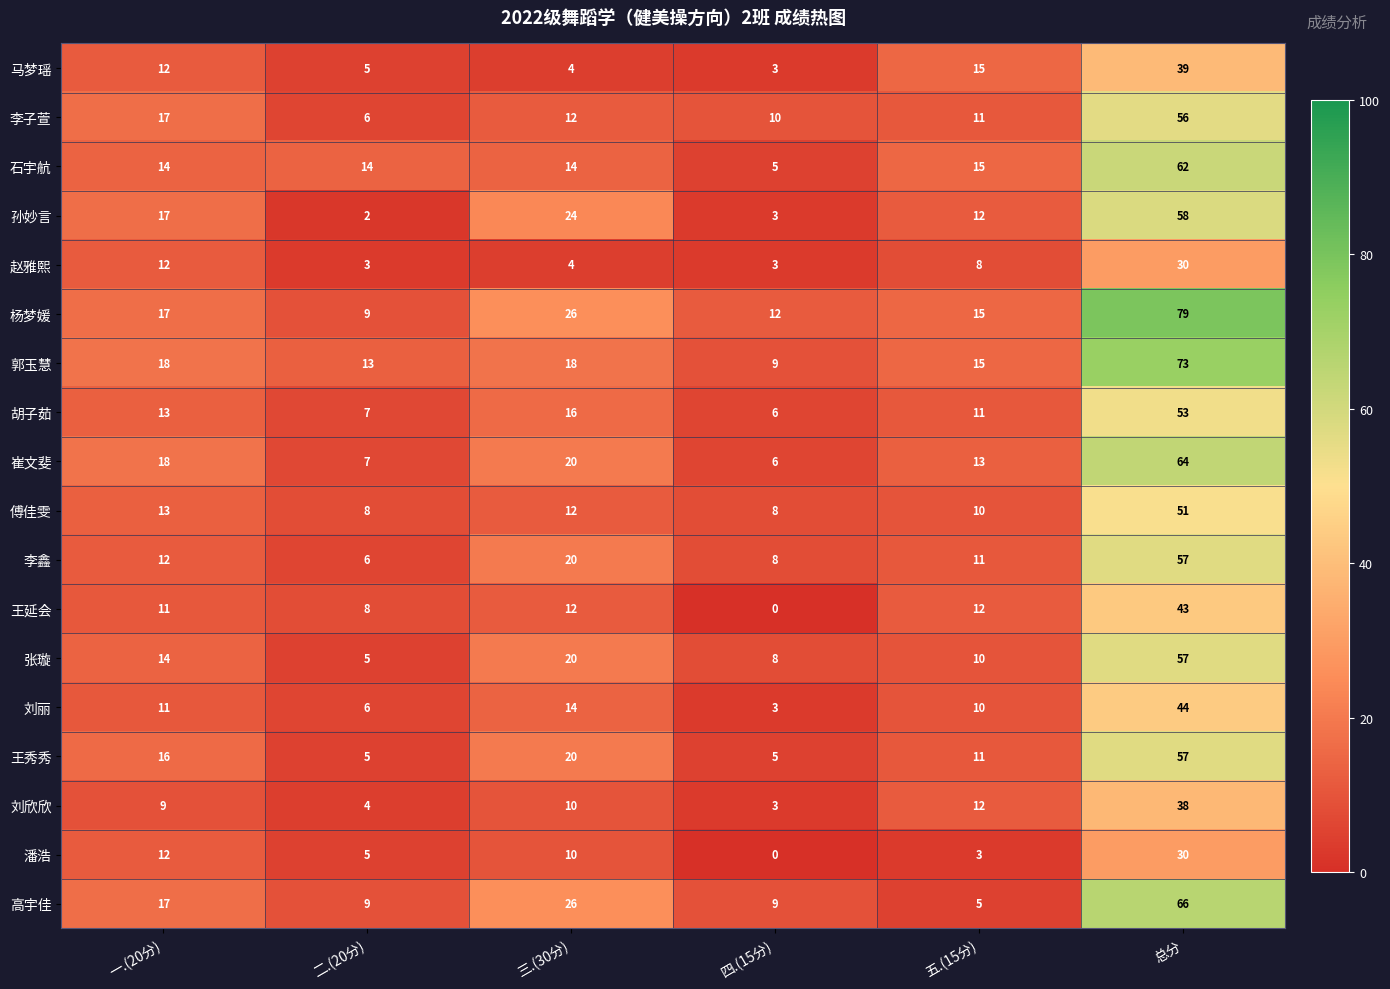

What is the difference between the 李鑫 values at 总分 and 四.(15分)?

49